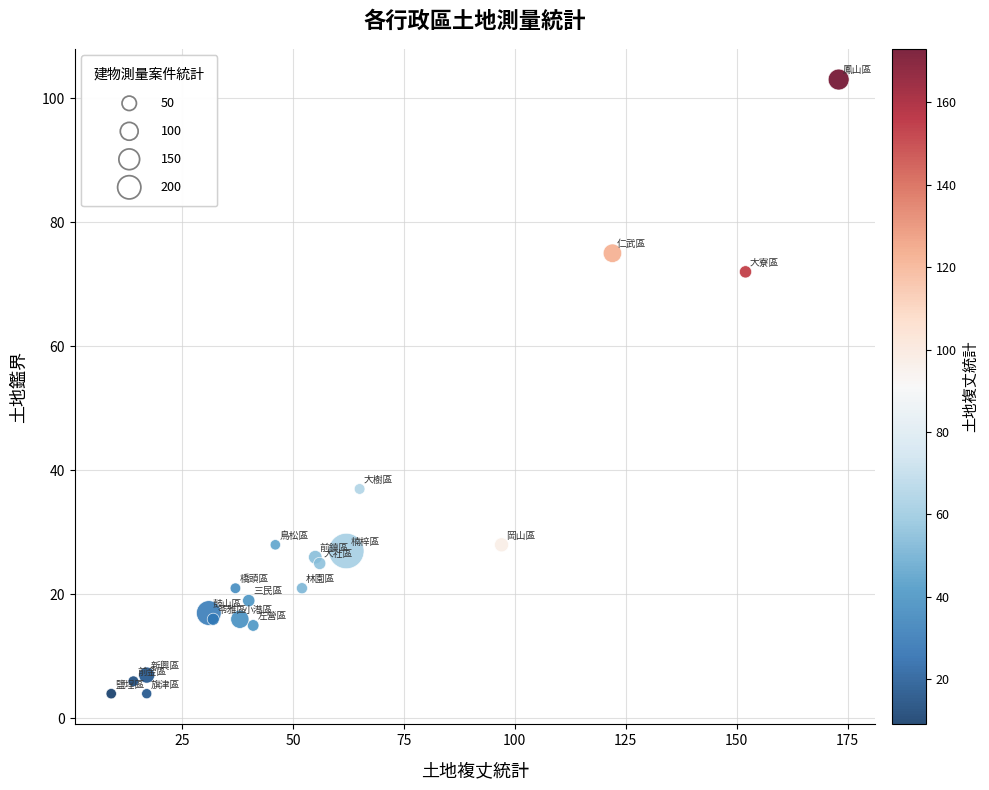

What Y value in the scatter plot is closest to 53?

37